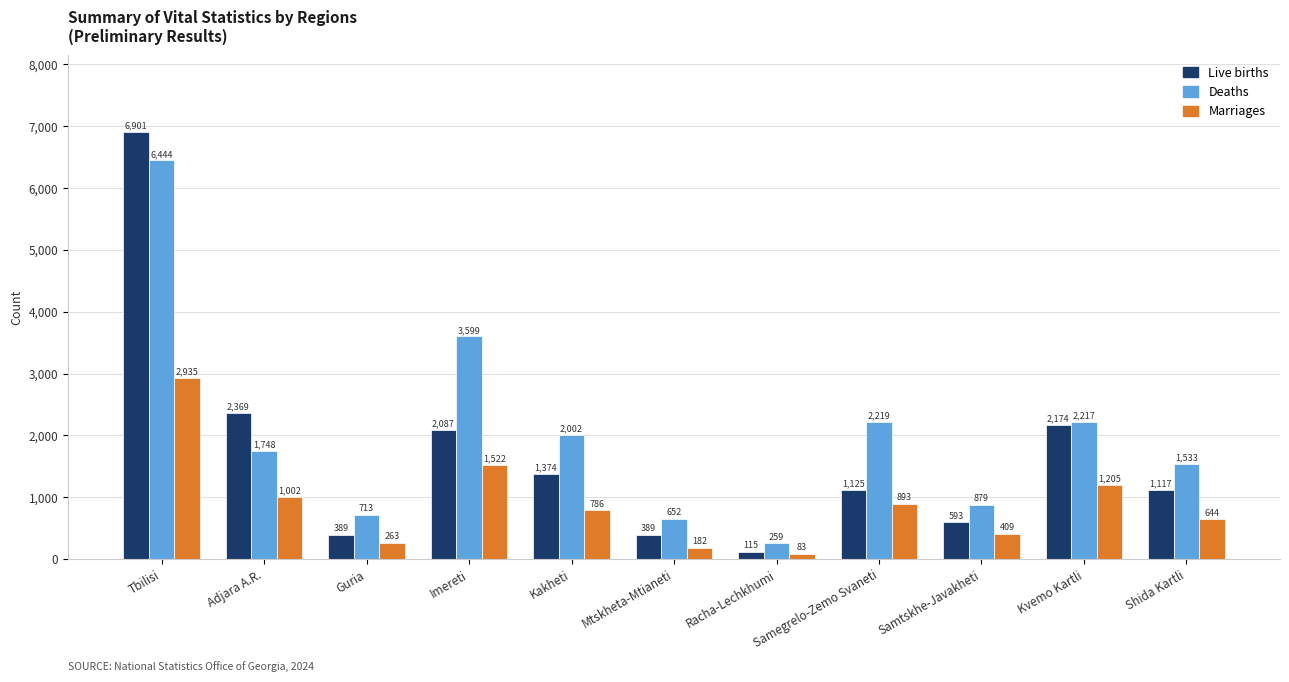

Where does the Deaths series first go above 1748?

Tbilisi